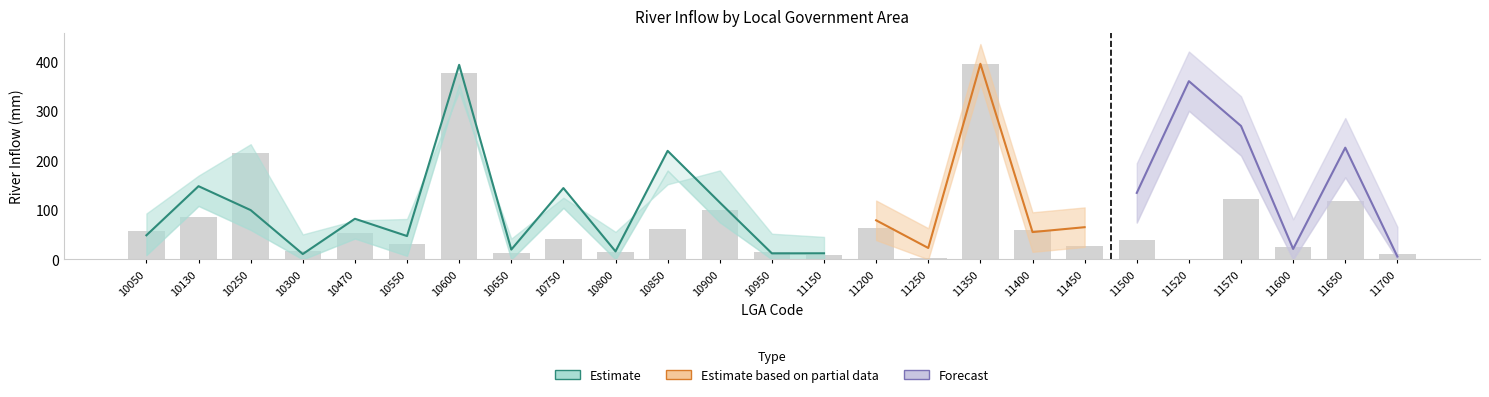

At which category is the sum across all series the highest?

11350